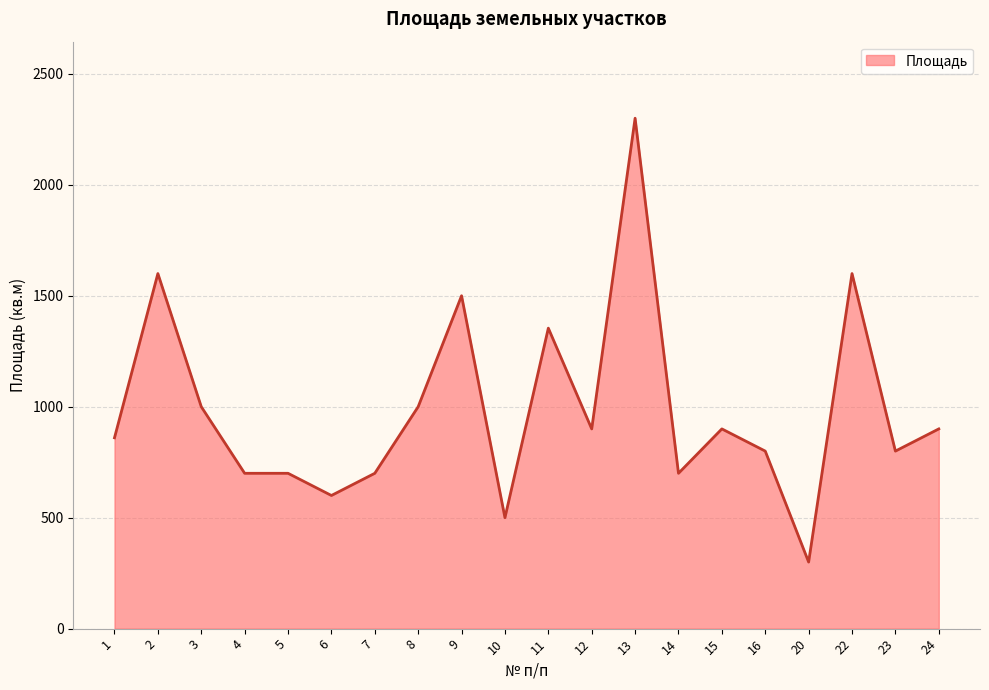

What is the difference between the maximum and minimum values?

2000